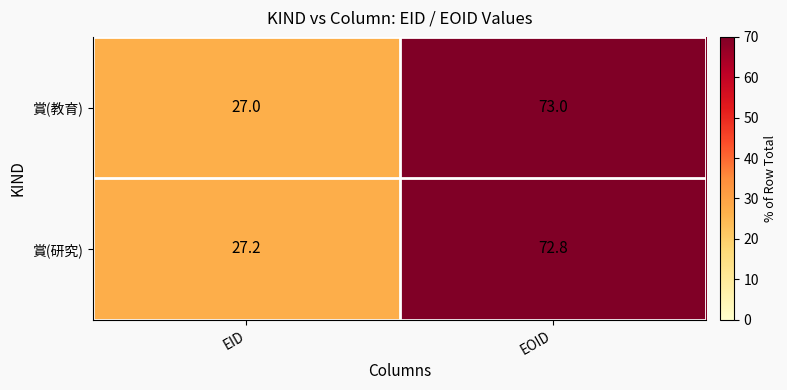

Where does the 賞(研究) series first go above 72?

EOID